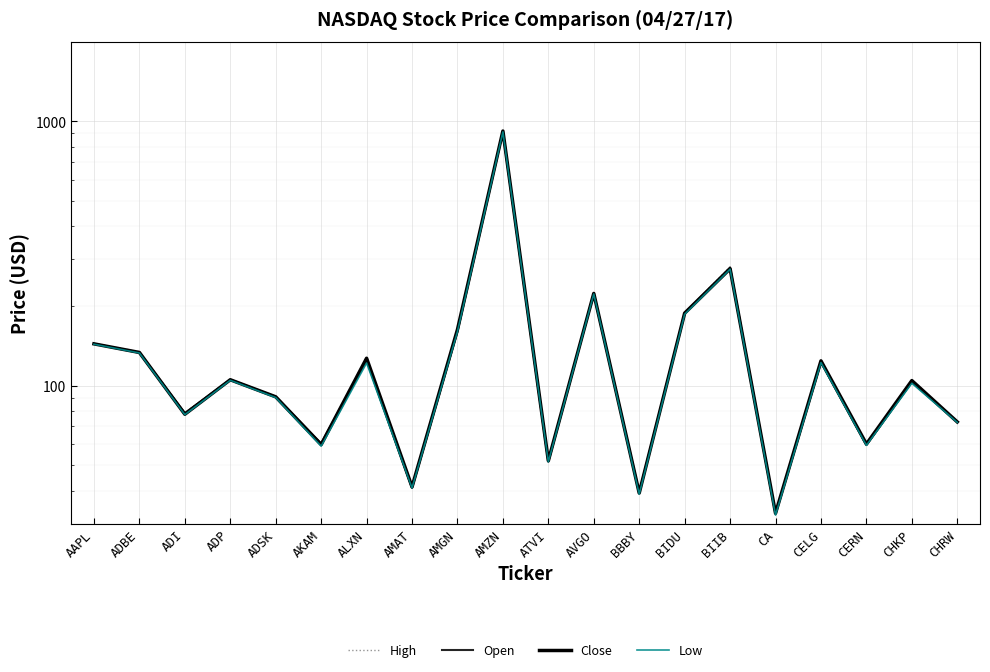

At which category is the sum across all series the highest?

AMZN